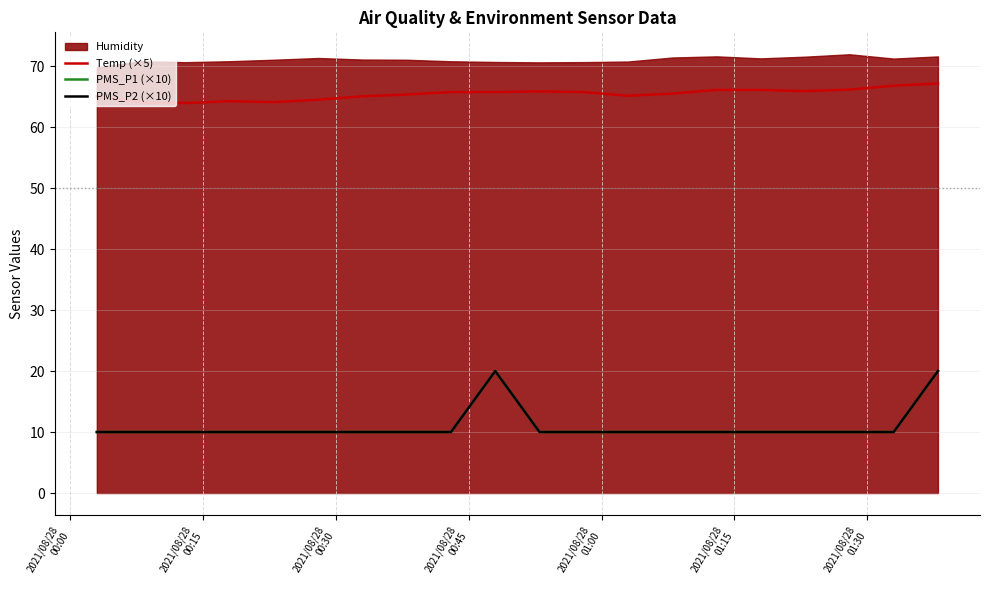

The Temp (×5) series shows 44.0 at 2021/08/28
00:45. True or false?

False